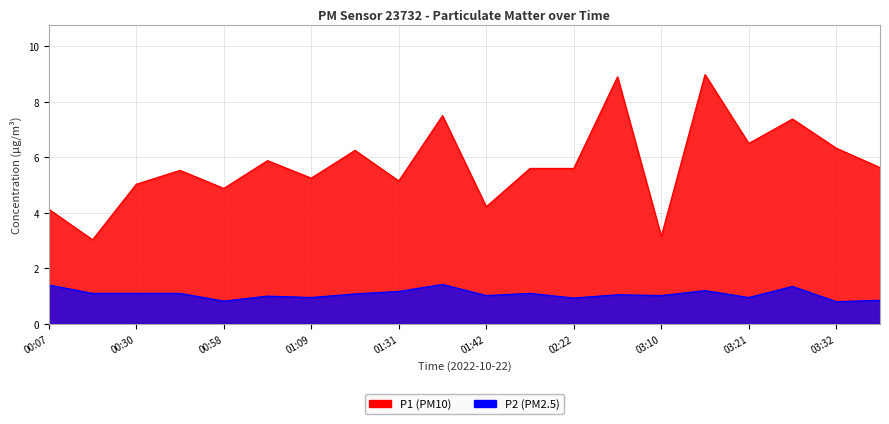

What is the sum of all P2 values?

21.4